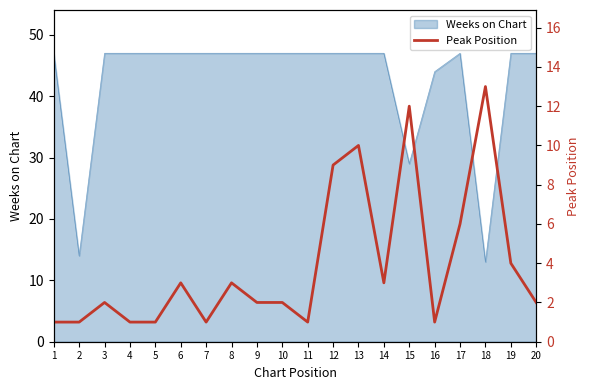

True or false: the data has more than 1 interior local peaks.

True